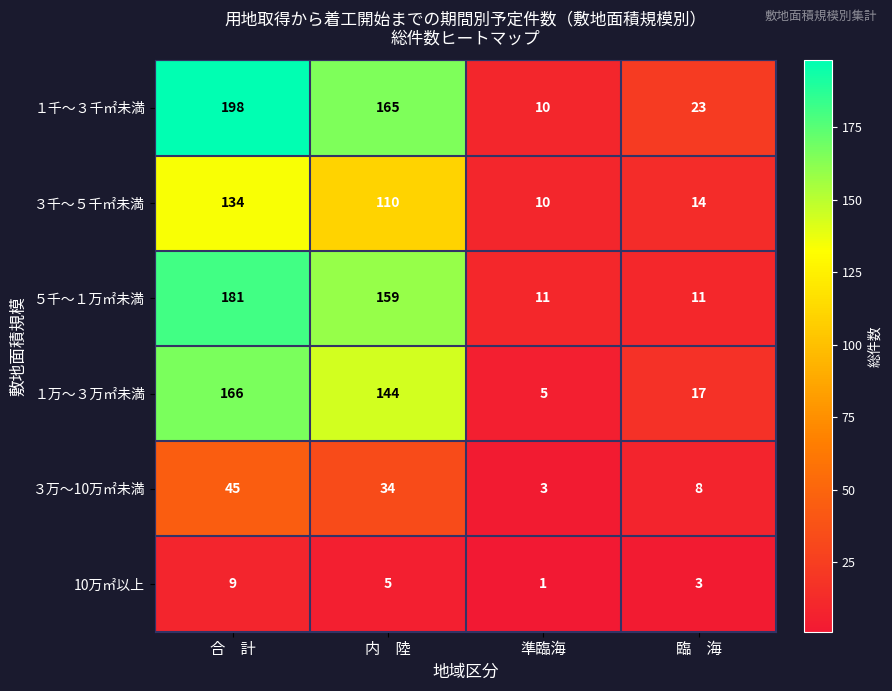

How many series are shown in this chart?

6